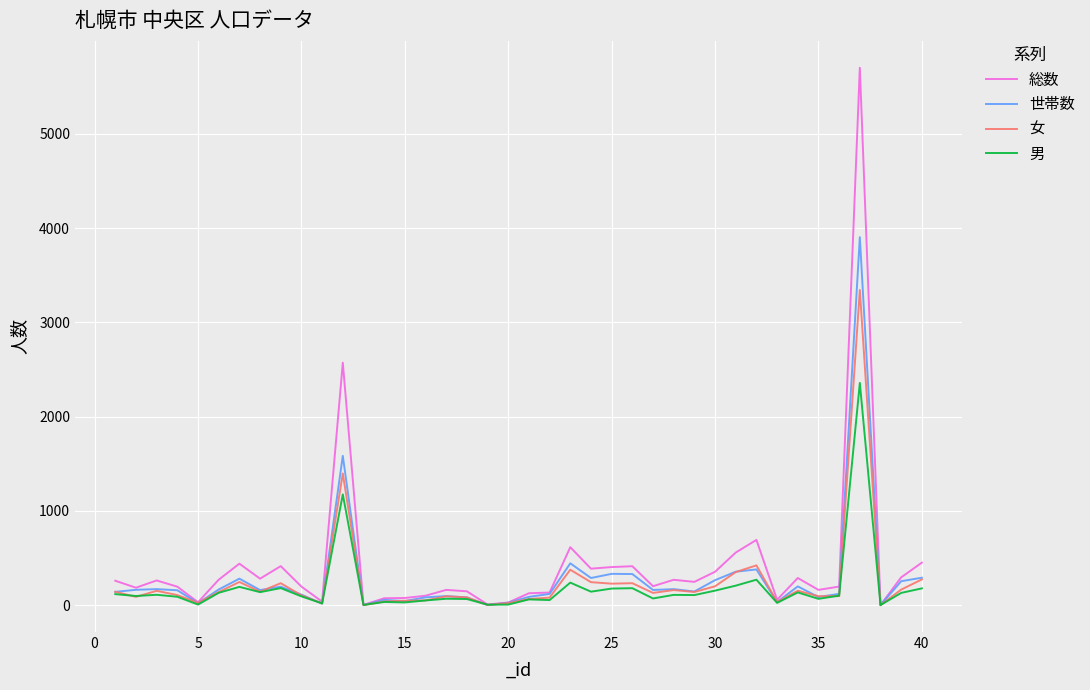

List the series in order of their peak value, highest first.

総数, 世帯数, 女, 男